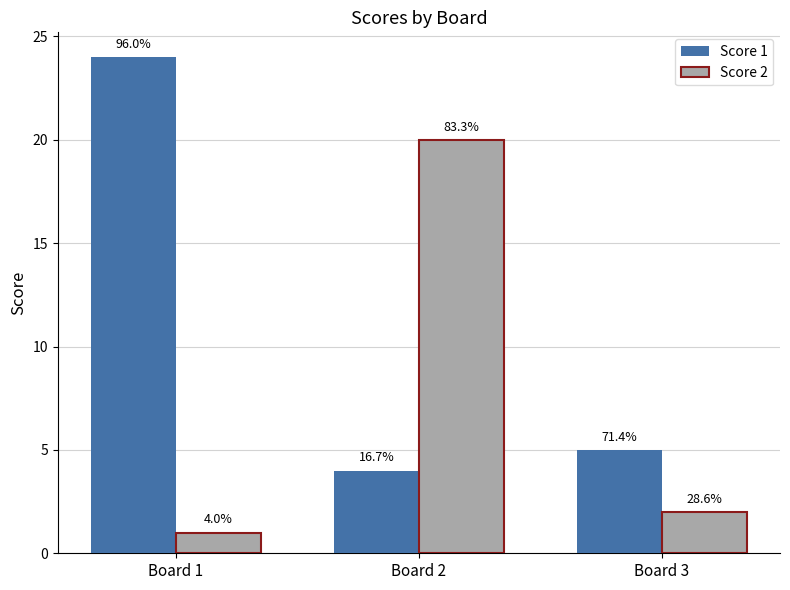

At which label does Score 1 reach its peak?

Board 1